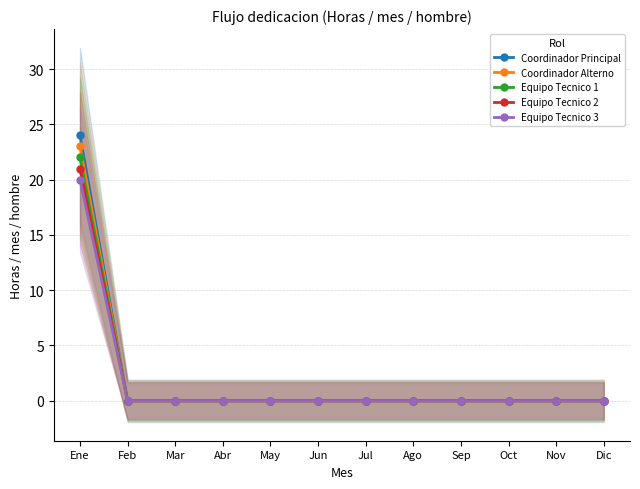

True or false: Equipo Tecnico 1 and Coordinador Alterno intersect in this chart.

False